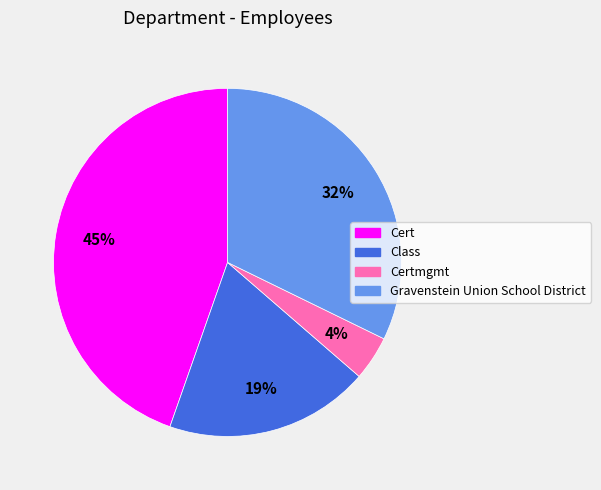

To the nearest percent, what portion does Gravenstein Union School District represent?

32%